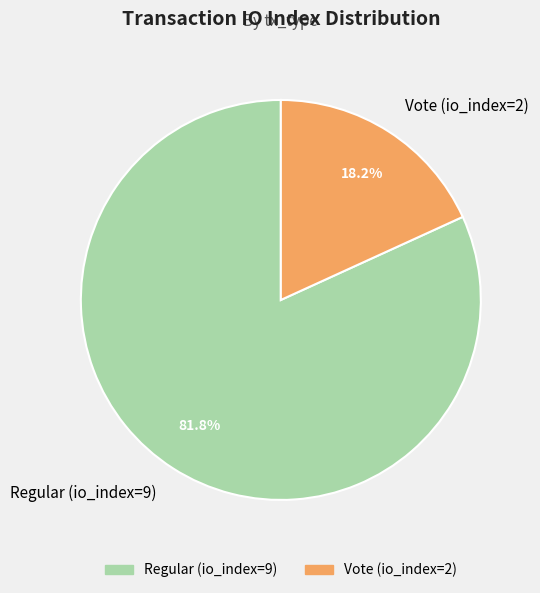

What is the largest slice in the pie chart?

Regular (io_index=9)